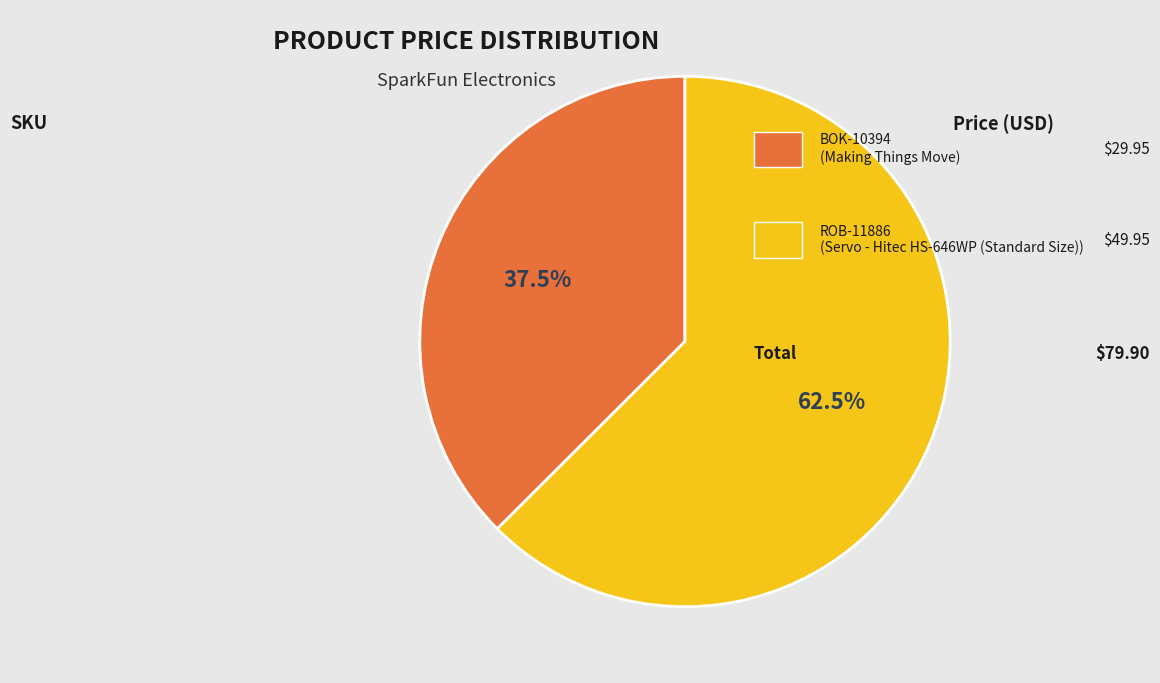

To the nearest percent, what is the difference between the largest and smallest slice percentages?

25%